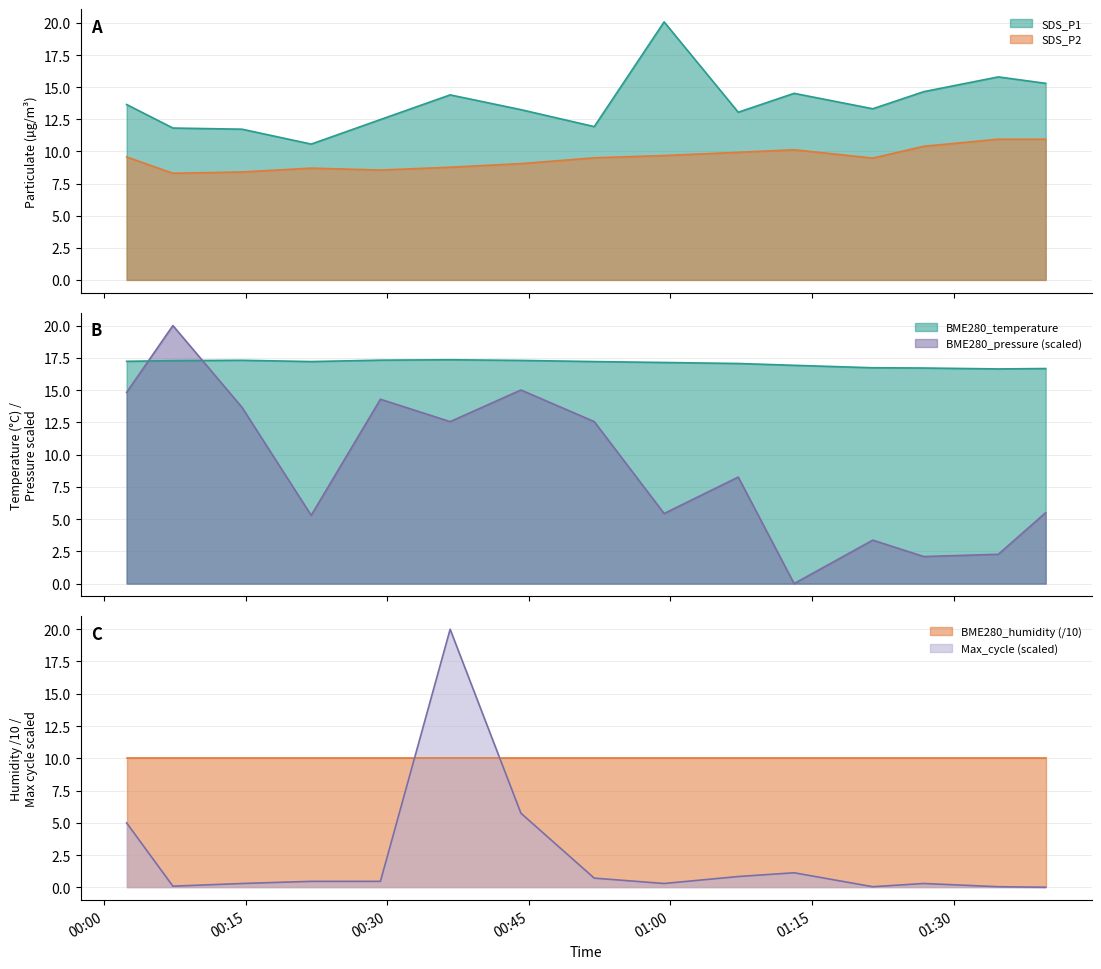

What is the average value of the SDS_P2 series?

9.5